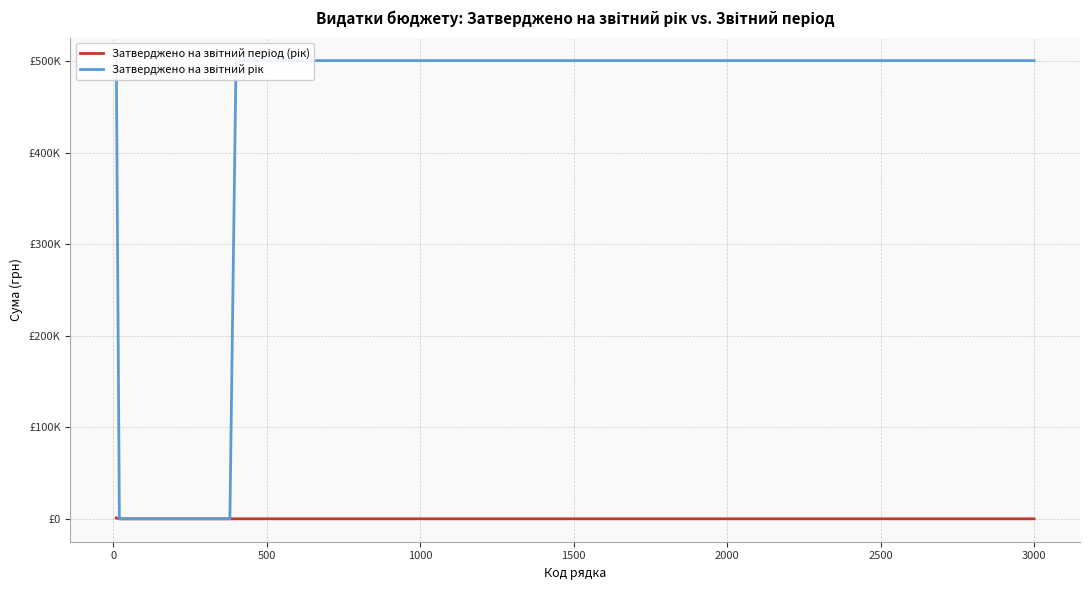

How many lines are shown in the chart?

2